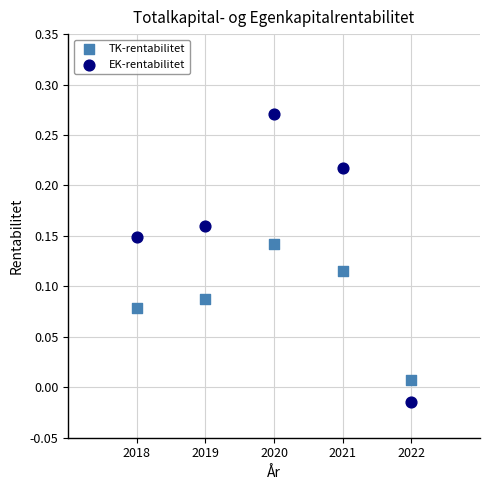

Which series has the widest spread of Y values?

EK-rentabilitet